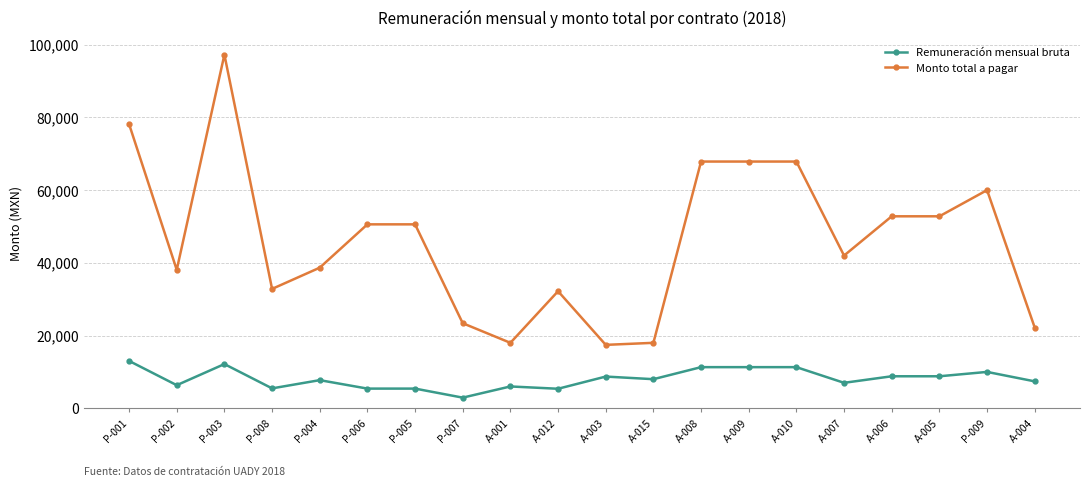

What is the value of the Monto total a pagar point at the 11th from the left?

17440.0